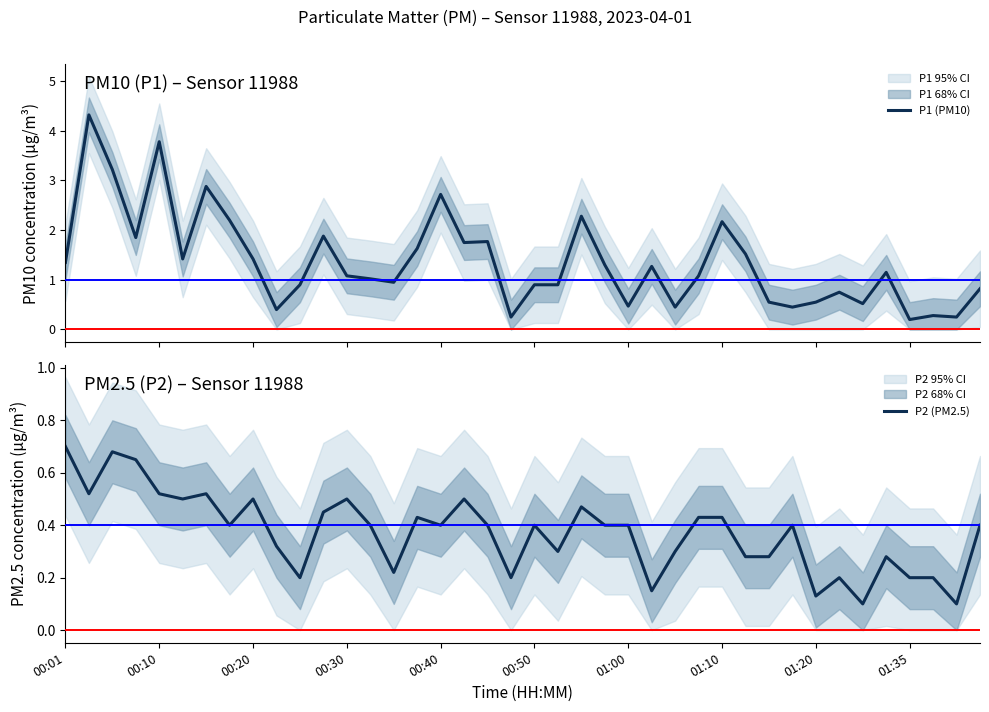

Read the P2 (PM2.5) value at 01:20.

0.1